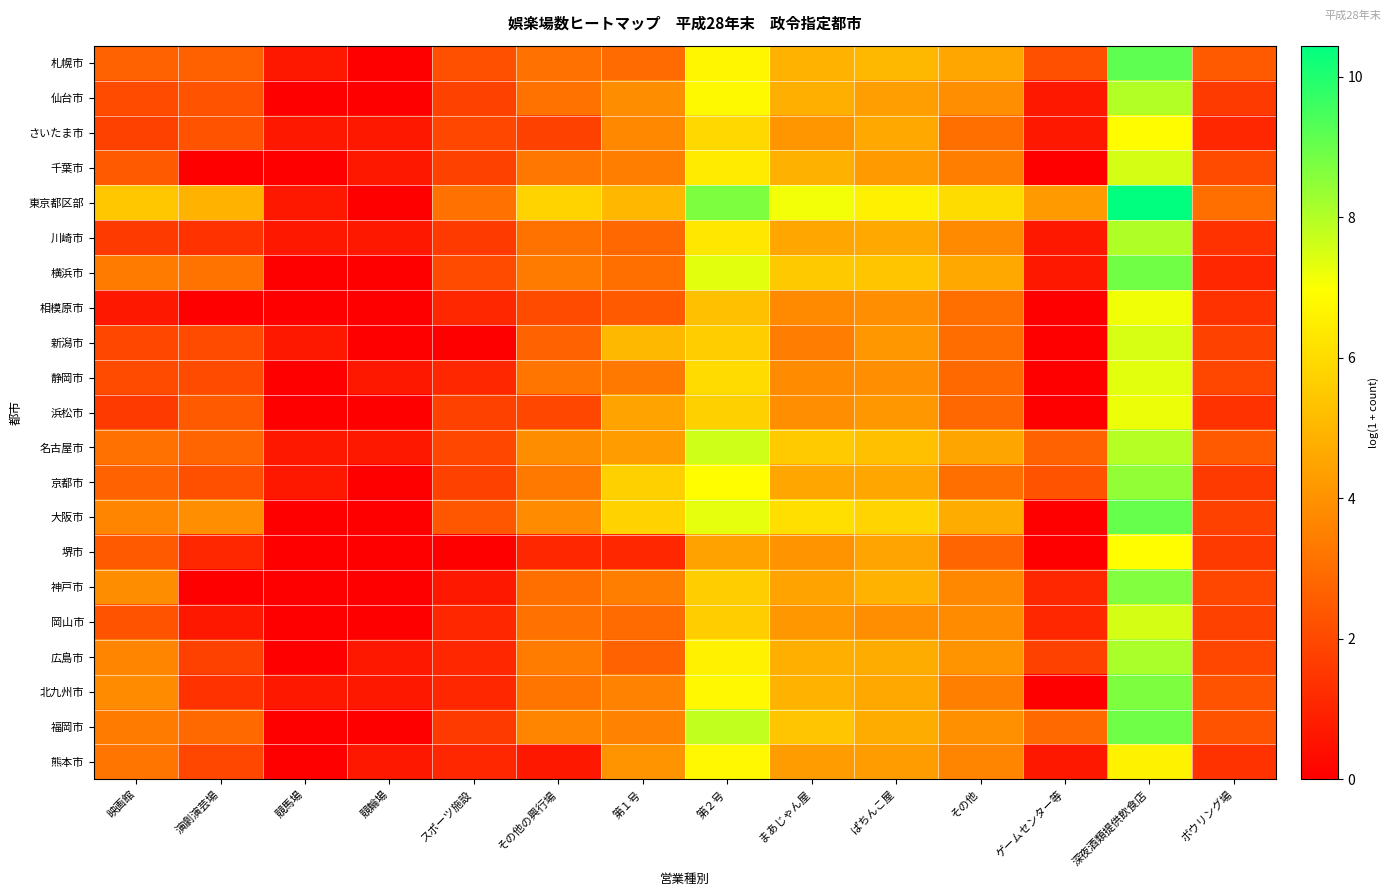

Which series has the largest total across all categories?

東京都区部